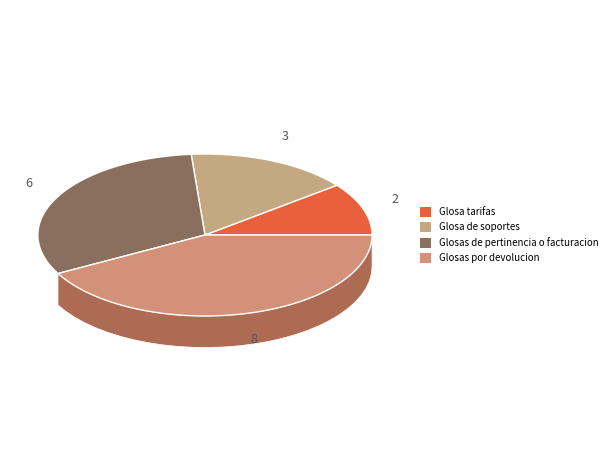

True or false: Glosa de soportes accounts for 16% of the total.

True